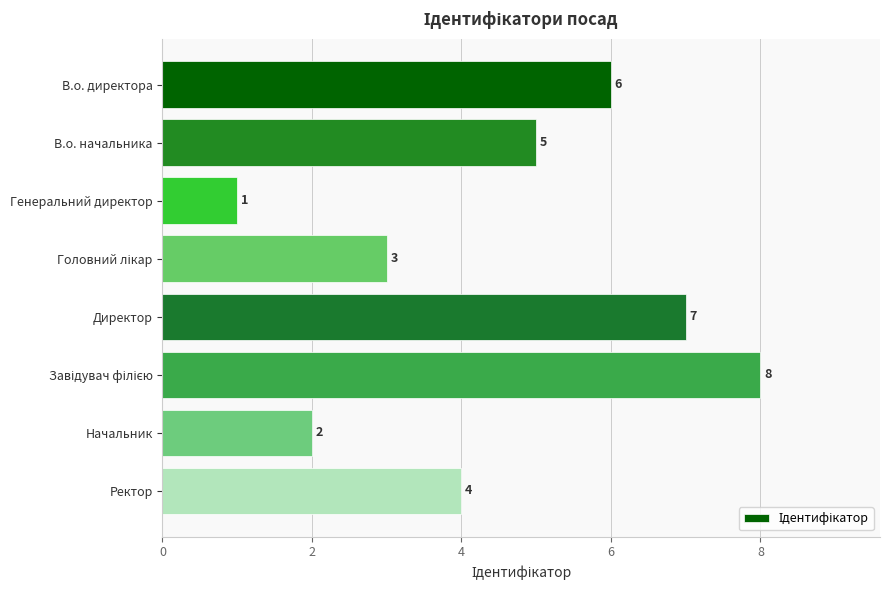

What is the value of the 6th bar from the top?

8